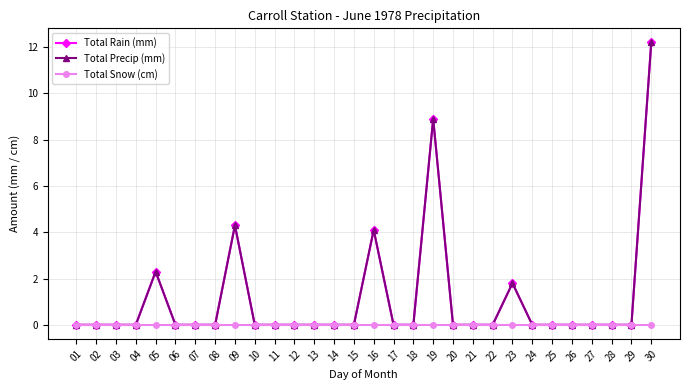

Which has a higher value, 10 or 01?

10